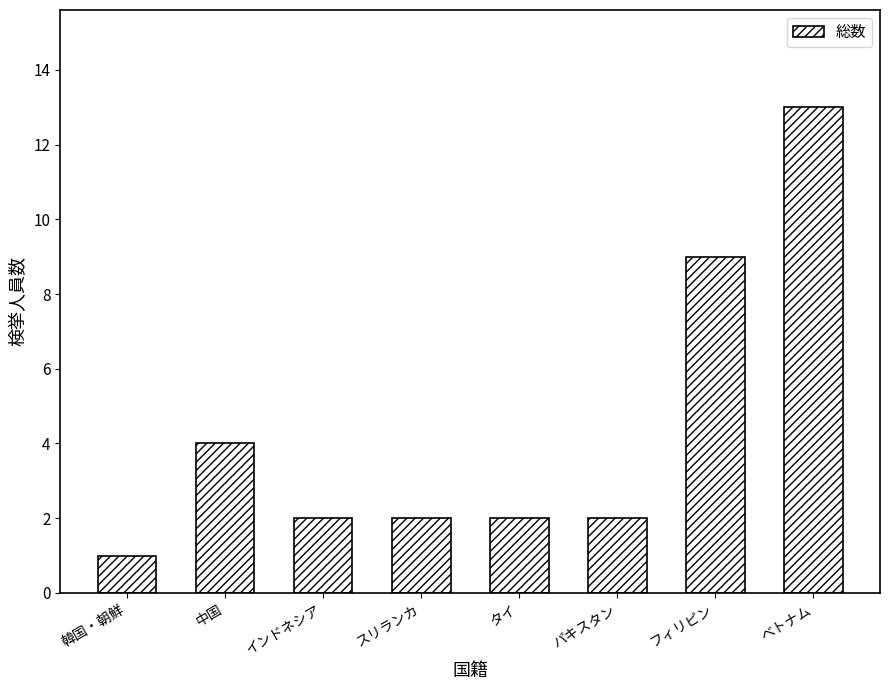

What is the sum of all values?

35